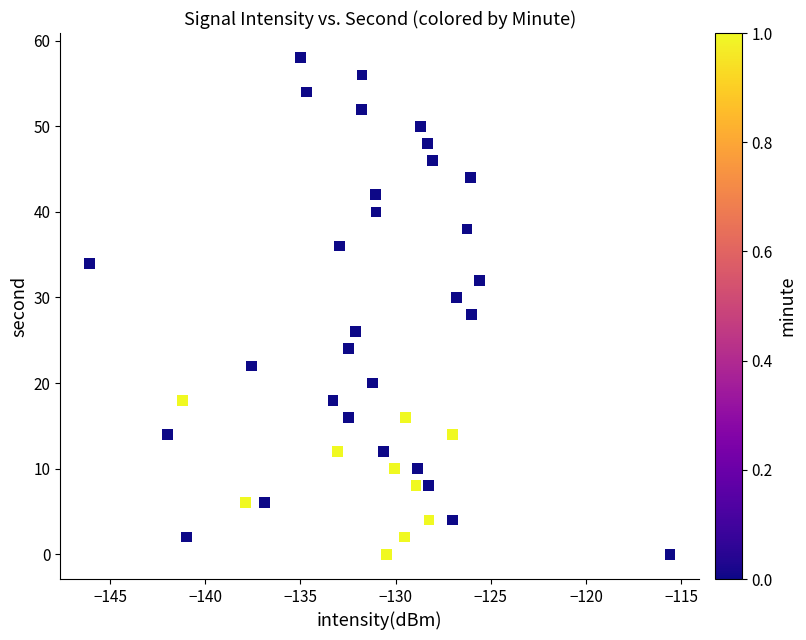

What is the range of Y values (max minus min)?

58